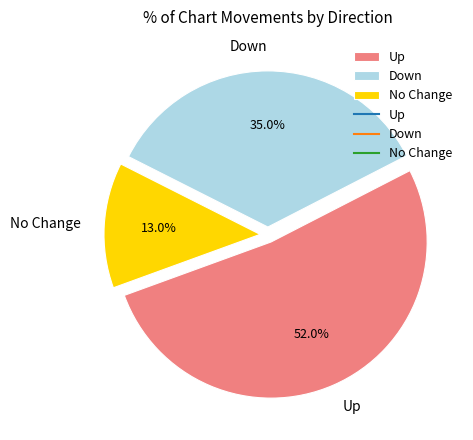

How many segments does this pie chart have?

3